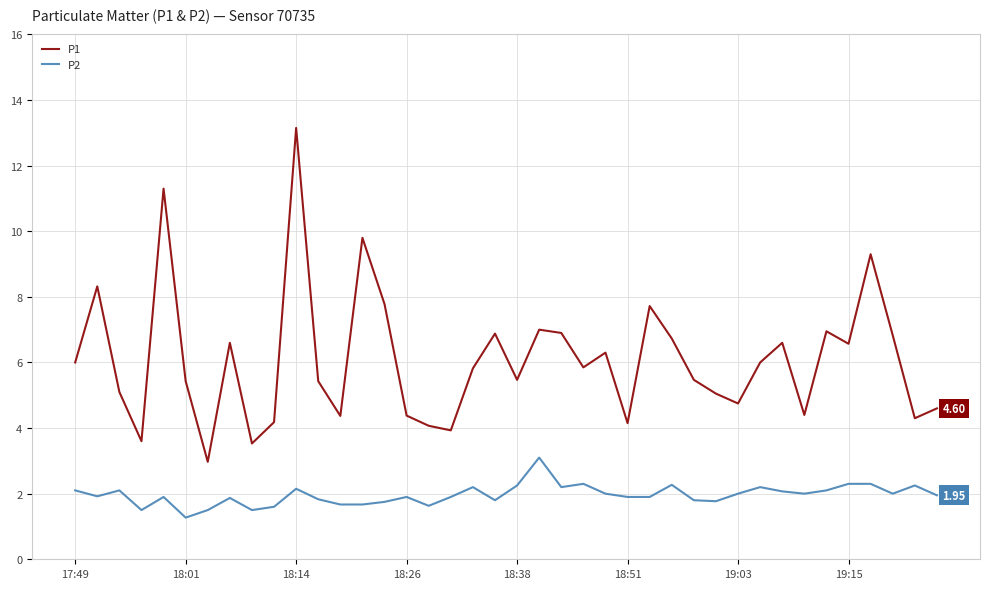

Which series has the widest spread of values?

P1